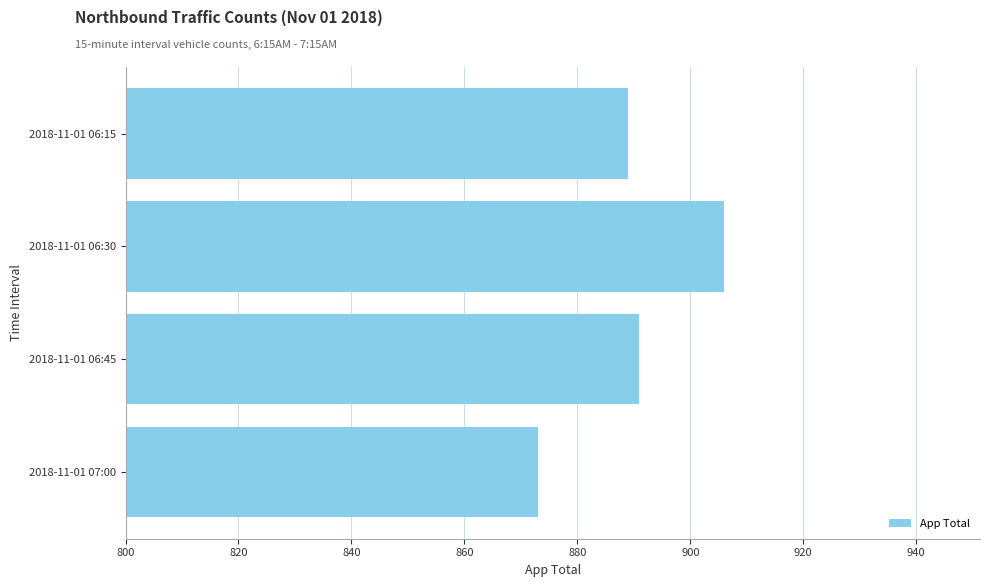

How many bars are there in total?

4